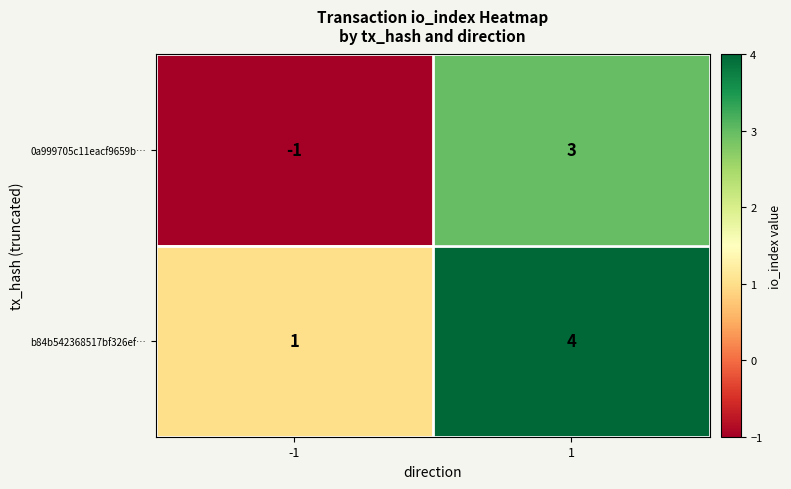

At 1, list the series in order from largest to smallest.

b84b542368517bf326ef…, 0a999705c11eacf9659b…